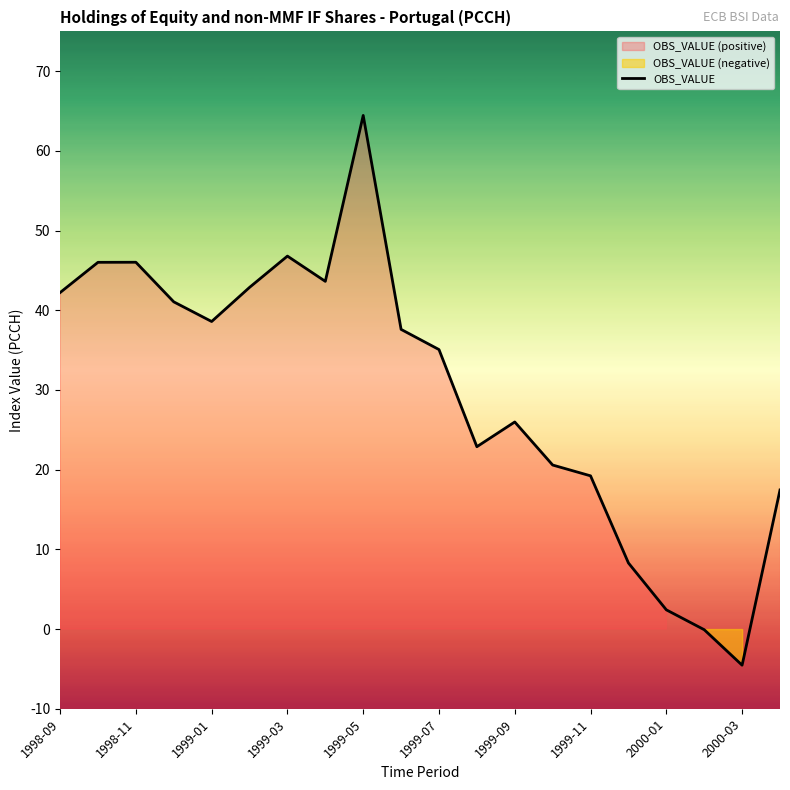

What is the difference between the maximum and minimum values?

69.0